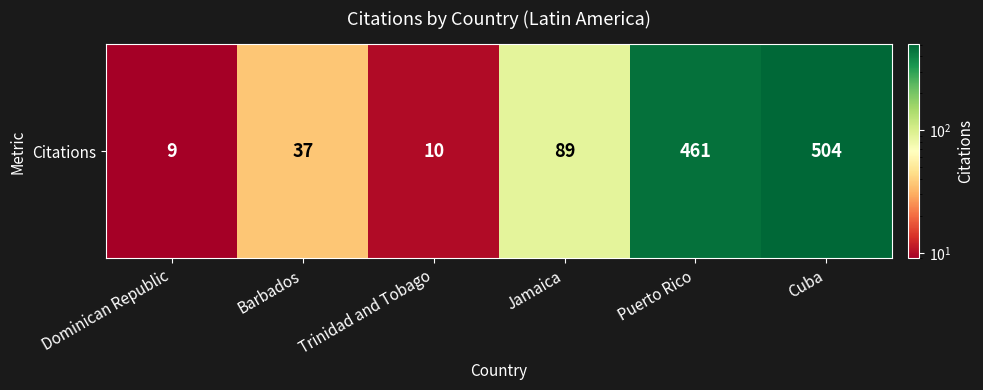

Reading right to left, list all the values displayed in this chart.

504	461	89	10	37	9